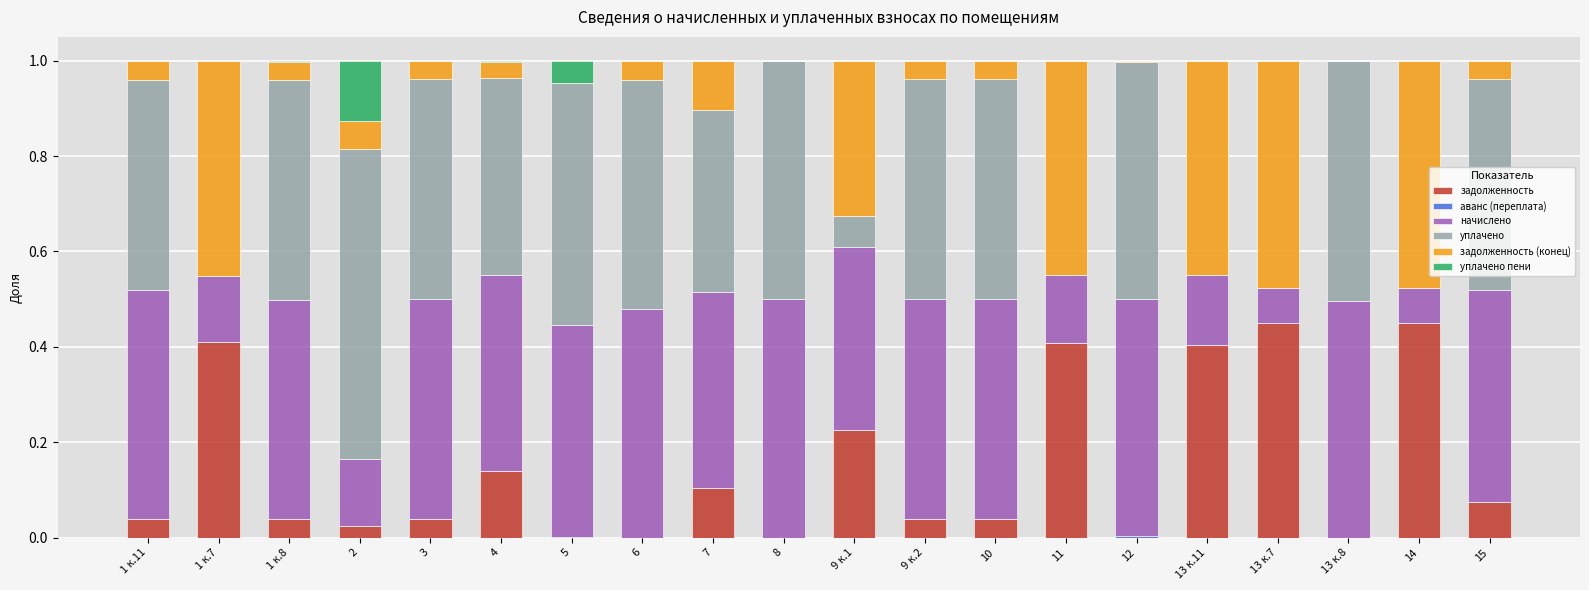

What is the total value across all series at 6?

1.0